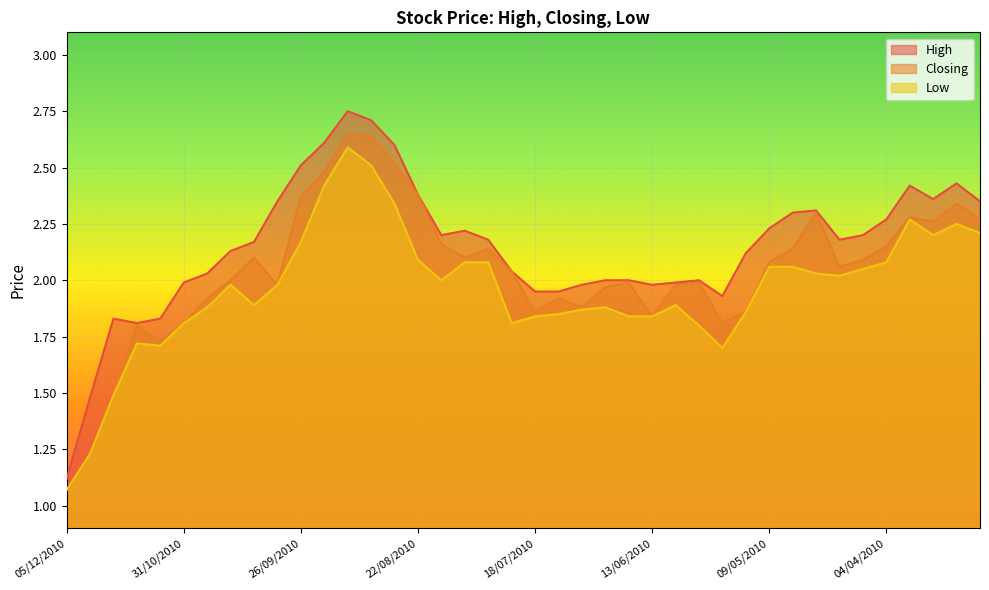

What value does the High series have at 03/10/2010?

2.4